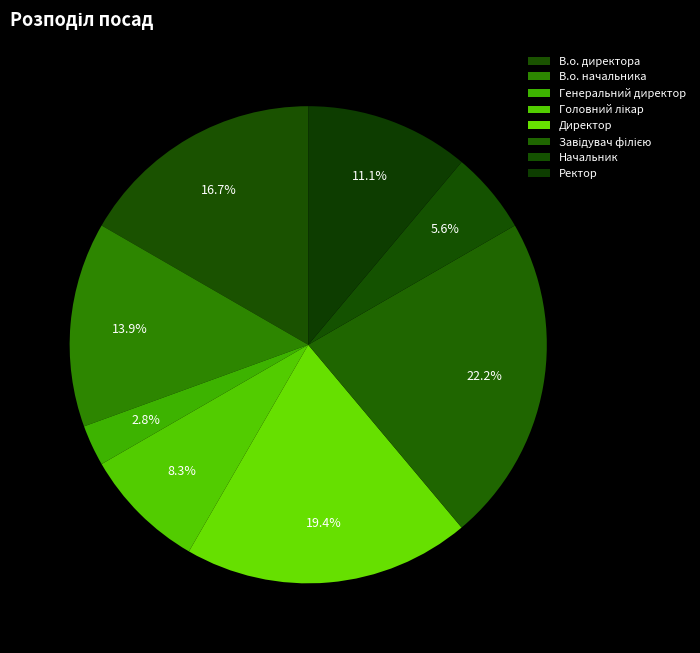

Approximately how many times larger is the value at Завідувач філією compared to Начальник?

4.0